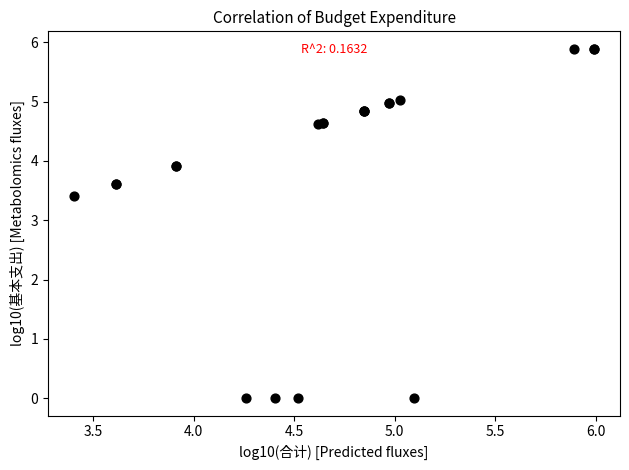

What Y value in the scatter plot is closest to 2?

3.4